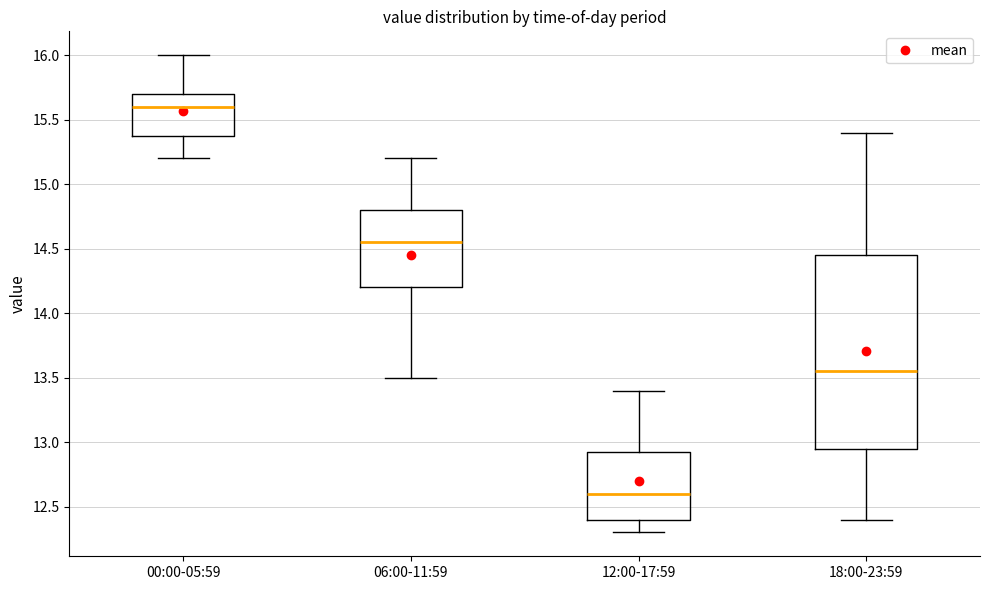

Reading left to right, read every box against the y-axis: the position of its median line, the range the box covers, and the ends of its whiskers. The values are not printed on the chart, so give them approximately, as read against the axis.

00:00-05:59: median 15.60, box 15.40 to 15.70, whiskers 15.20 to 16.00
06:00-11:59: median 14.55, box 14.20 to 14.80, whiskers 13.50 to 15.20
12:00-17:59: median 12.60, box 12.40 to 12.95, whiskers 12.30 to 13.40
18:00-23:59: median 13.55, box 12.95 to 14.45, whiskers 12.40 to 15.40